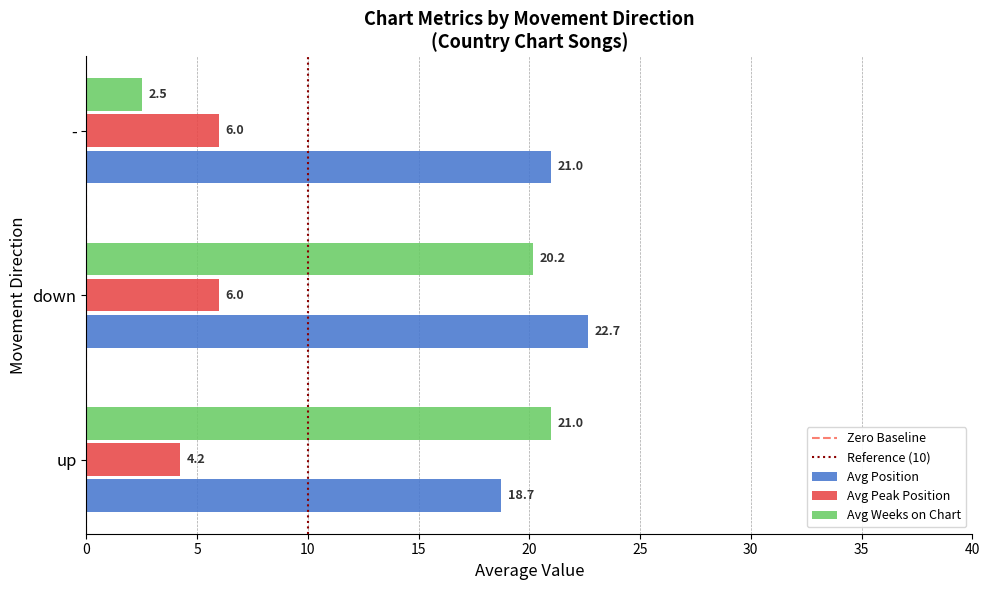

What is the difference between the second highest and minimum values in the Avg Weeks on Chart series?

17.7